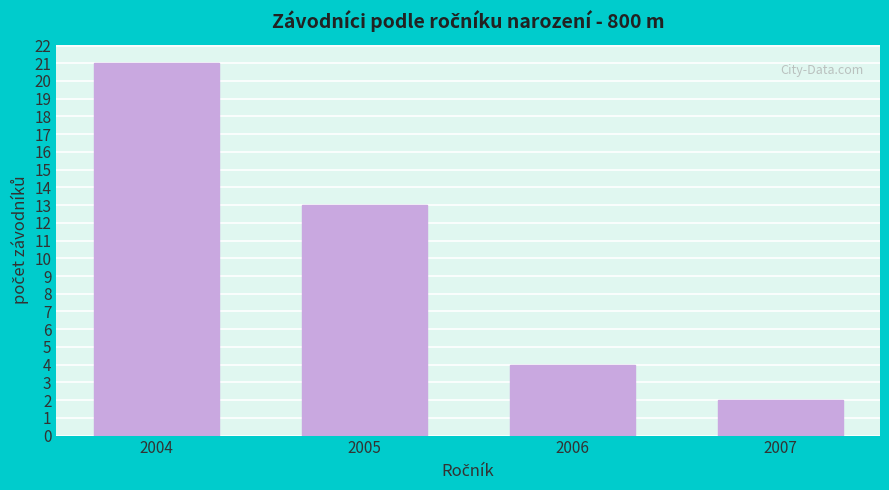

Reading left to right, list all the values displayed in this chart.

21	13	4	2